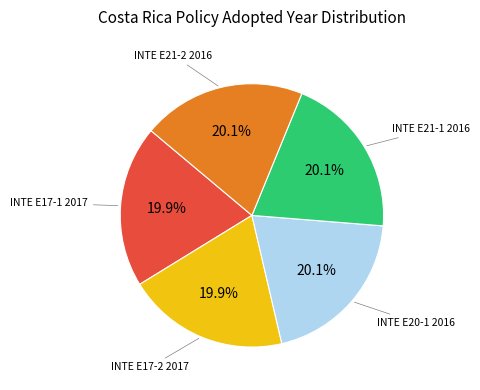

To the nearest percent, what is the combined percentage of INTE E21-2 2016 and INTE E17-2 2017?

40%